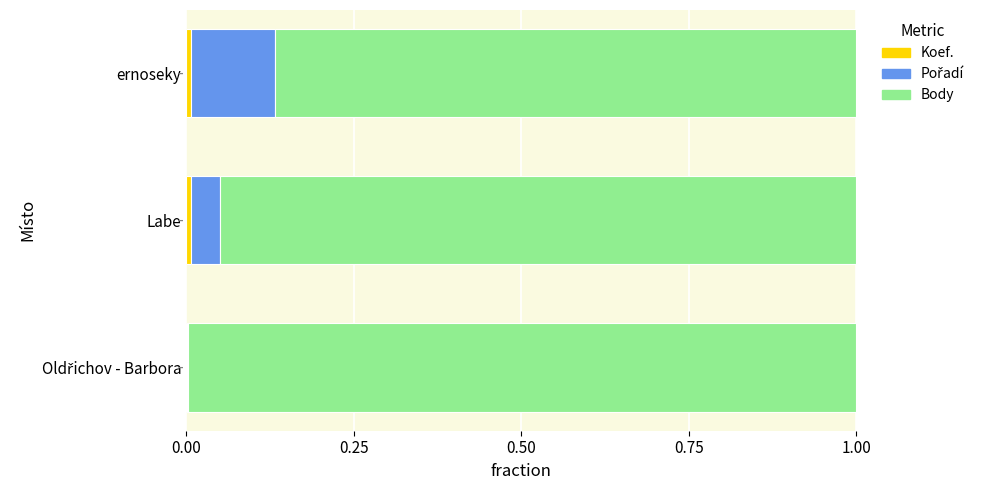

How many categories are shown in the chart?

3